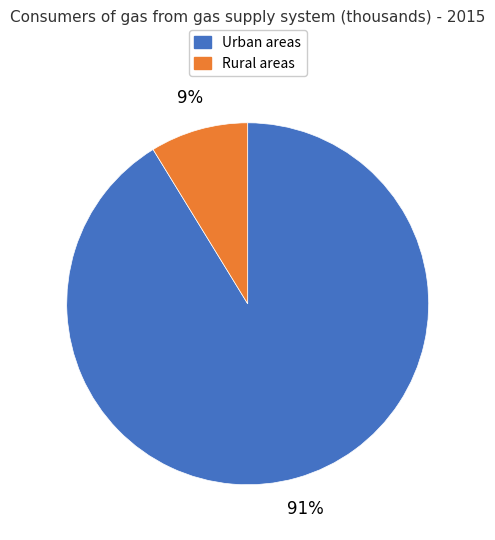

To the nearest percent, what is the combined percentage of Urban areas and Rural areas?

100%